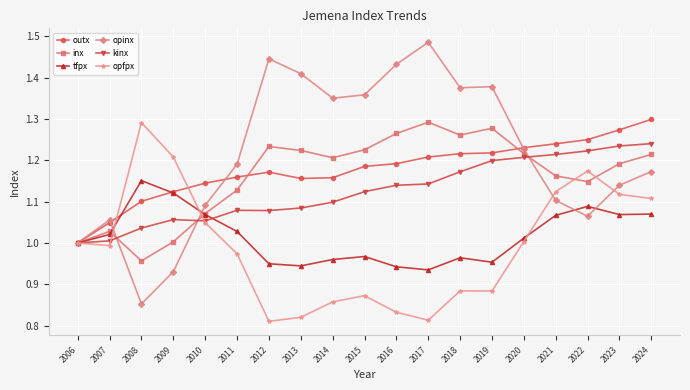

Where is the first local maximum for opfpx?

2008